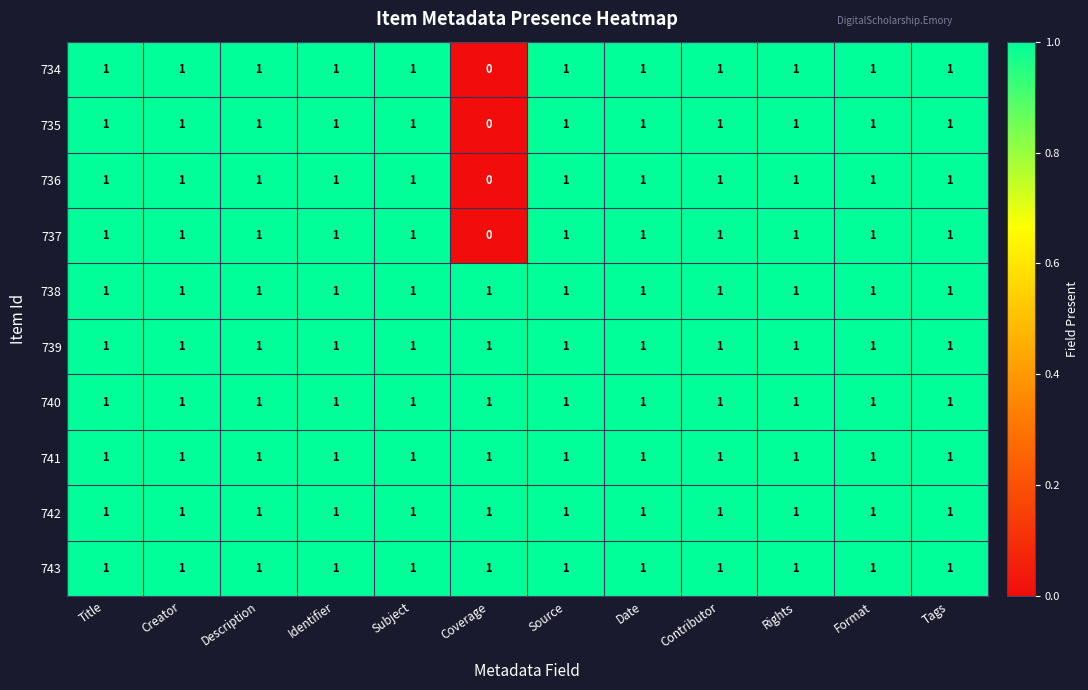

How many data points does each series have?

12